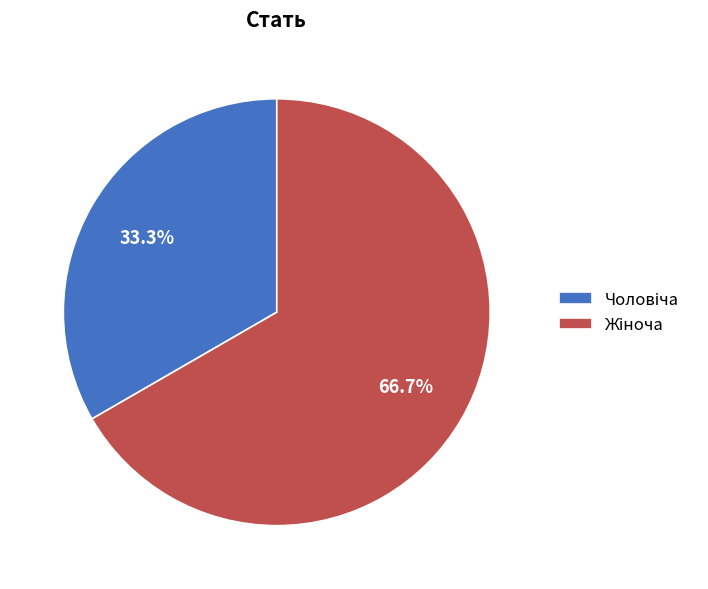

Is there a majority slice in this chart?

Yes